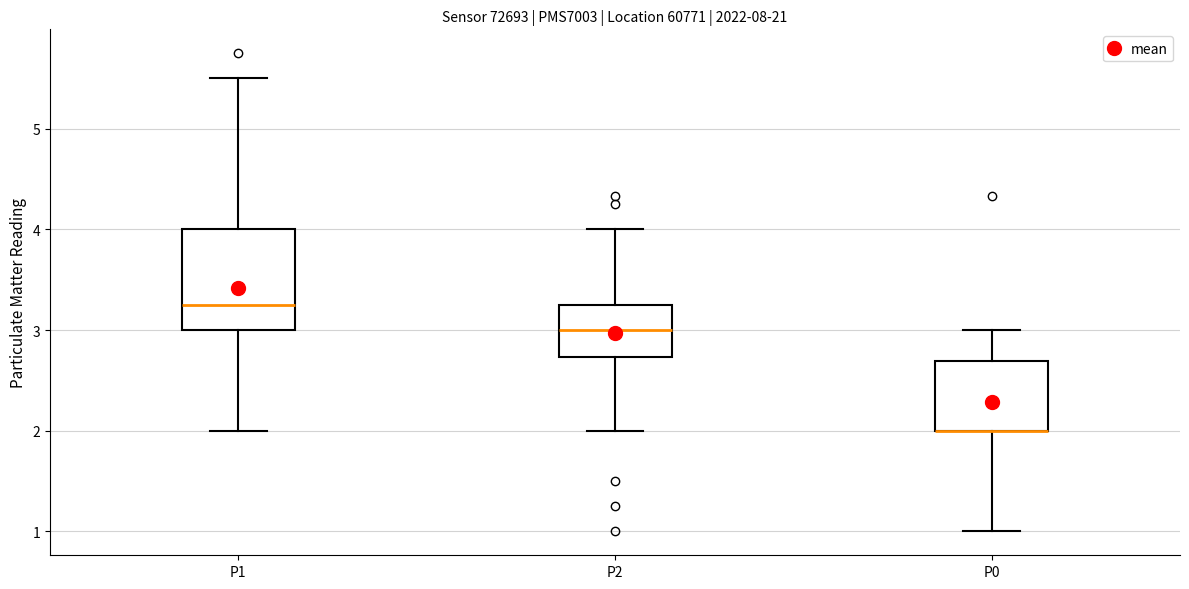

Reading left to right, read every box against the y-axis: the position of its median line, the range the box covers, and the ends of its whiskers. The values are not printed on the chart, so give them approximately, as read against the axis.

P1: median 3.3, box 3.0 to 4.0, whiskers 2.0 to 5.5
P2: median 3.0, box 2.7 to 3.3, whiskers 2.0 to 4.0
P0: median 2.0 (drawn on the box's lower edge), box 2.0 to 2.7, whiskers 1.0 to 3.0